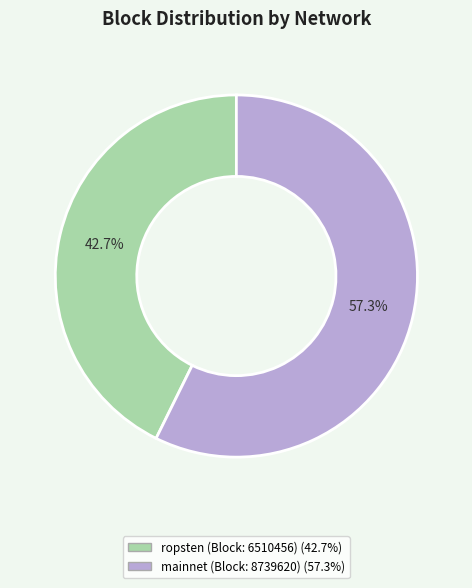

To the nearest percent, what is the difference between the largest and smallest slice percentages?

15%